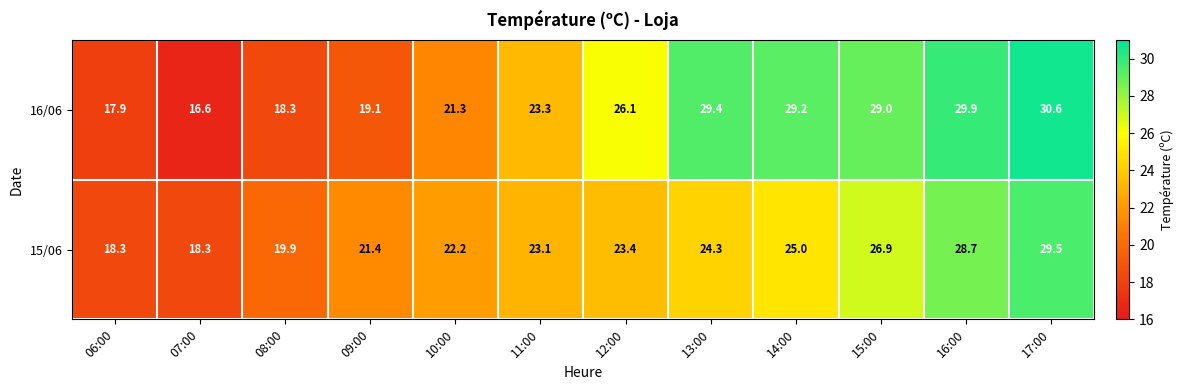

Rank the series by their maximum value, from highest to lowest.

16/06, 15/06